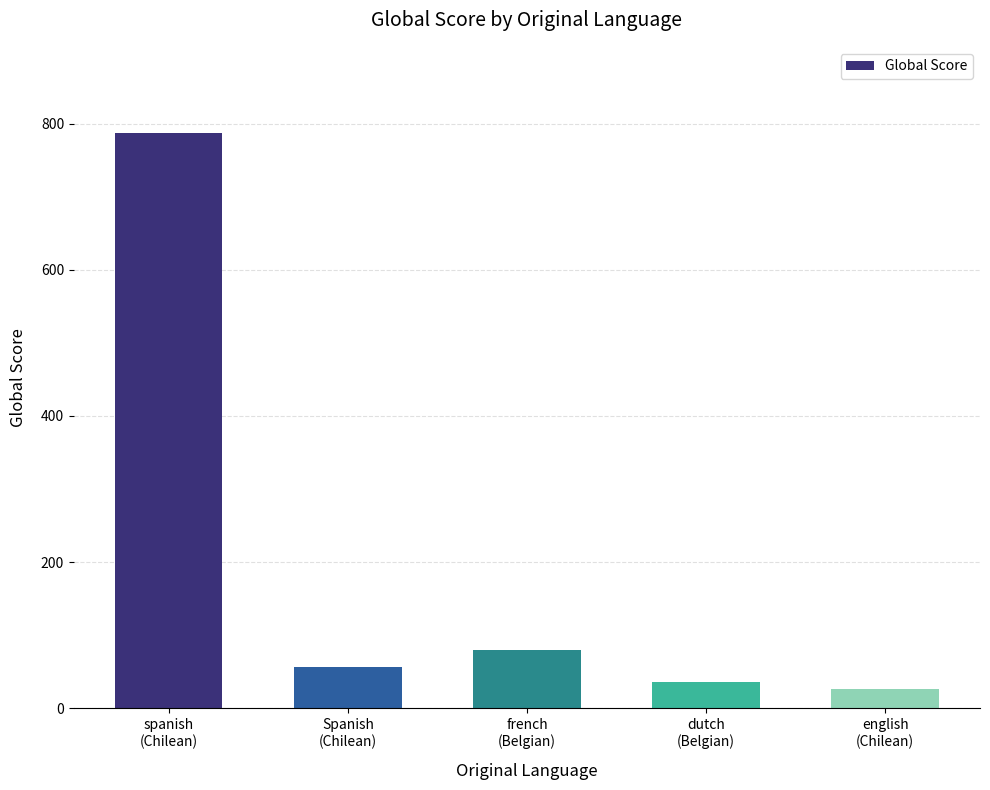

What is the difference between the second highest and second lowest values?

44